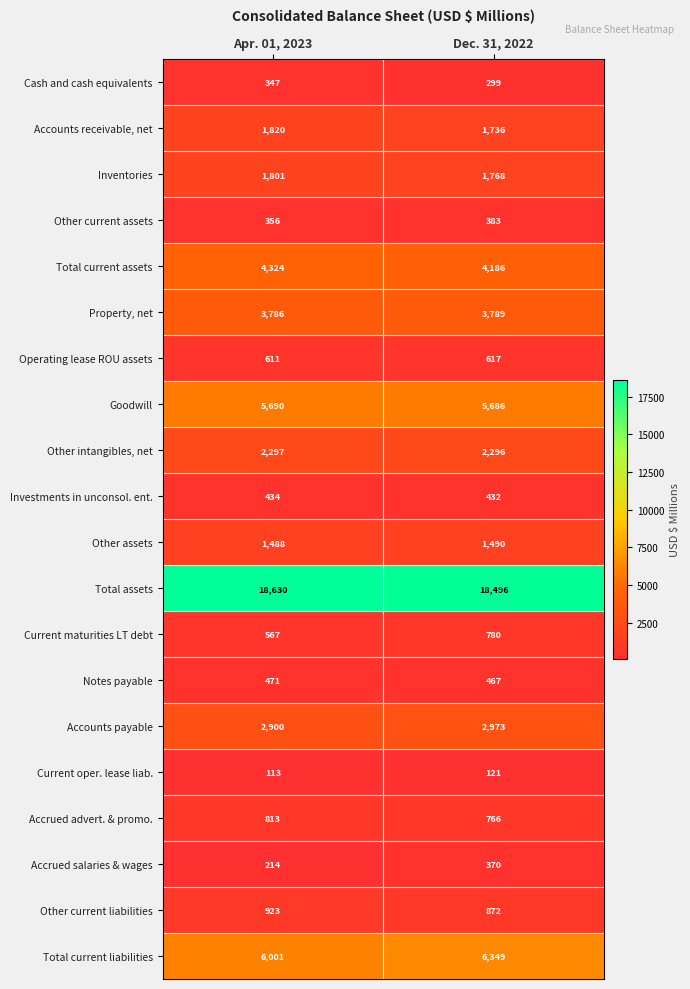

What is the average value of the Current oper. lease liab. series?

117